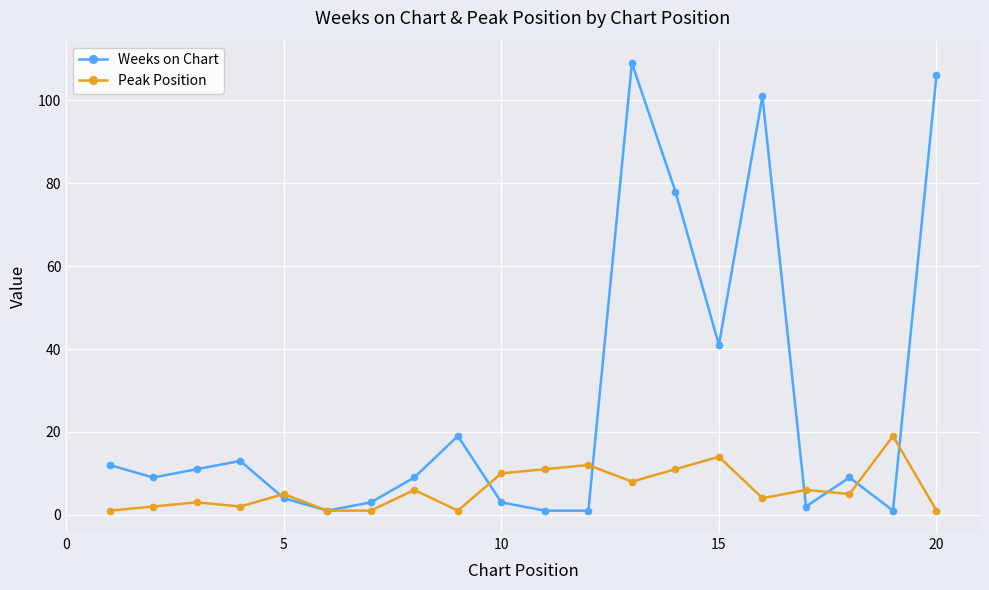

What is the maximum value for Peak Position?

19